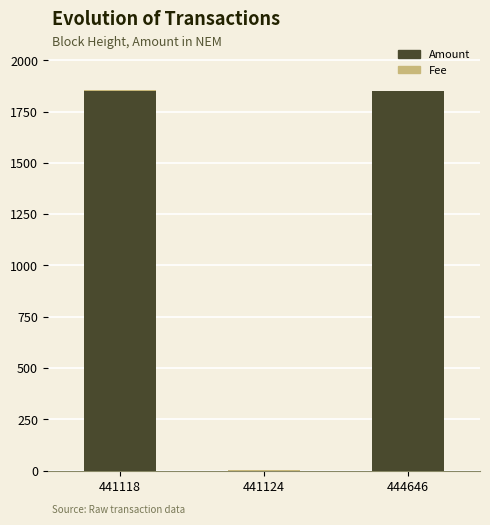

True or false: Amount has a value of 1851.0 at 444646.

True